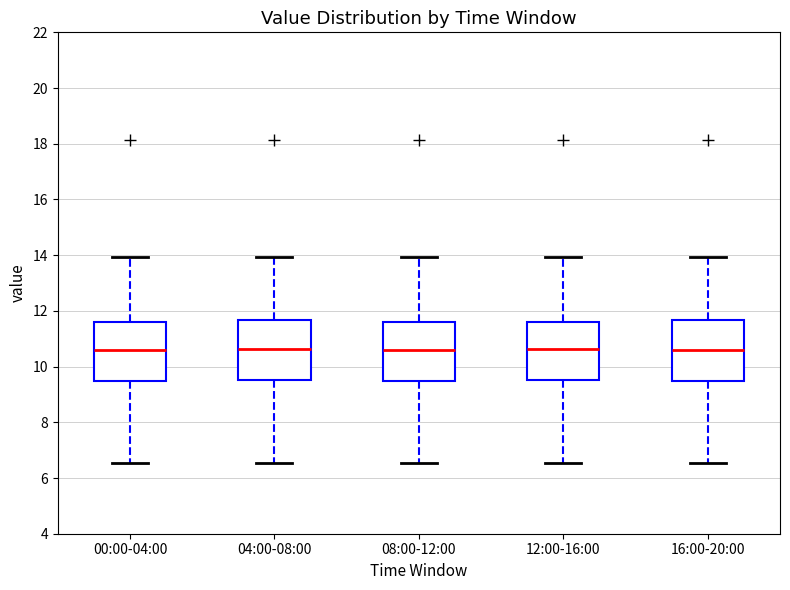

Where is the lower edge of the box for 16:00-20:00 on the y-axis? The values are not printed on the chart, so give them approximately, as read against the axis.

9.4